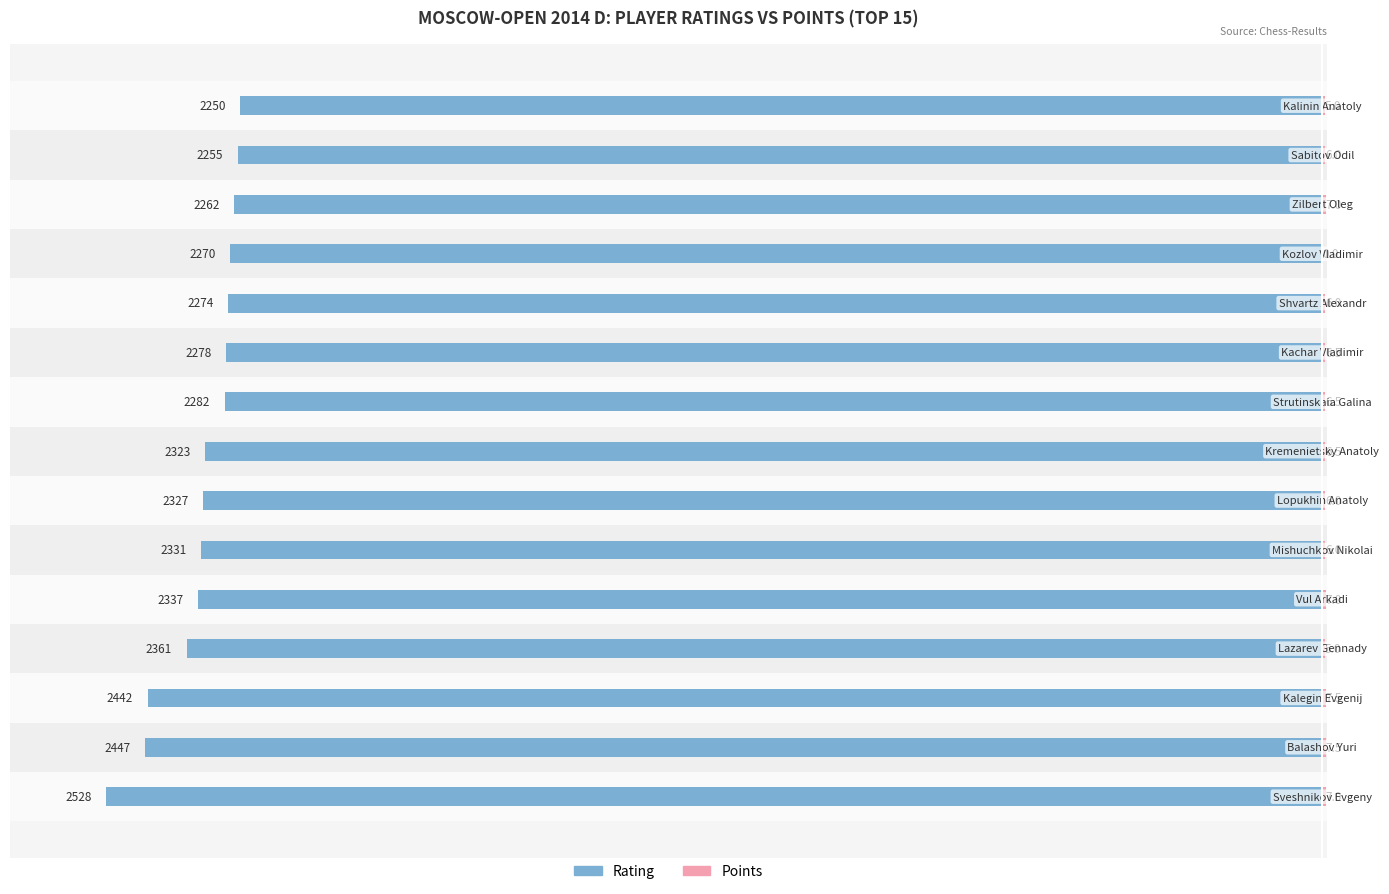

Between 8 and 9, which series saw the biggest shift?

Rating